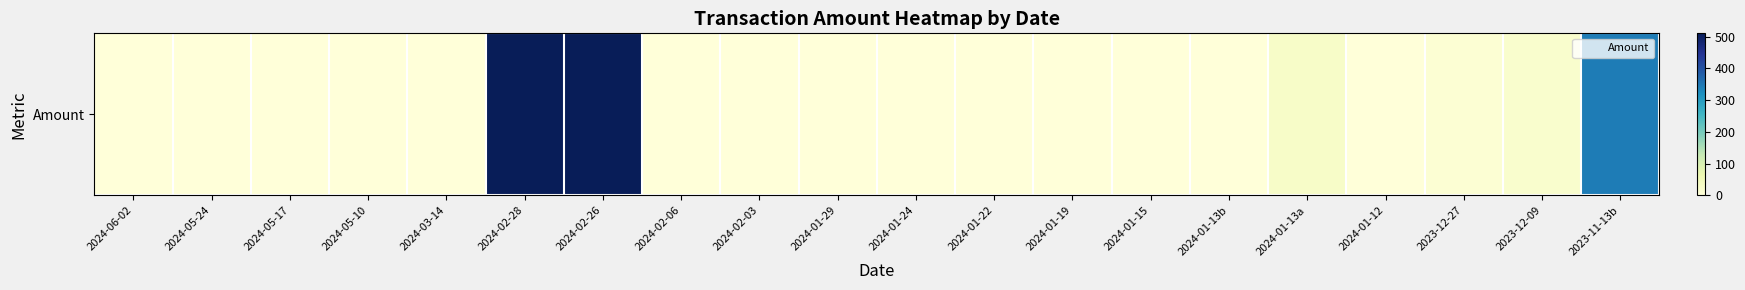

Which label corresponds to the largest value in the chart?

2024-02-28